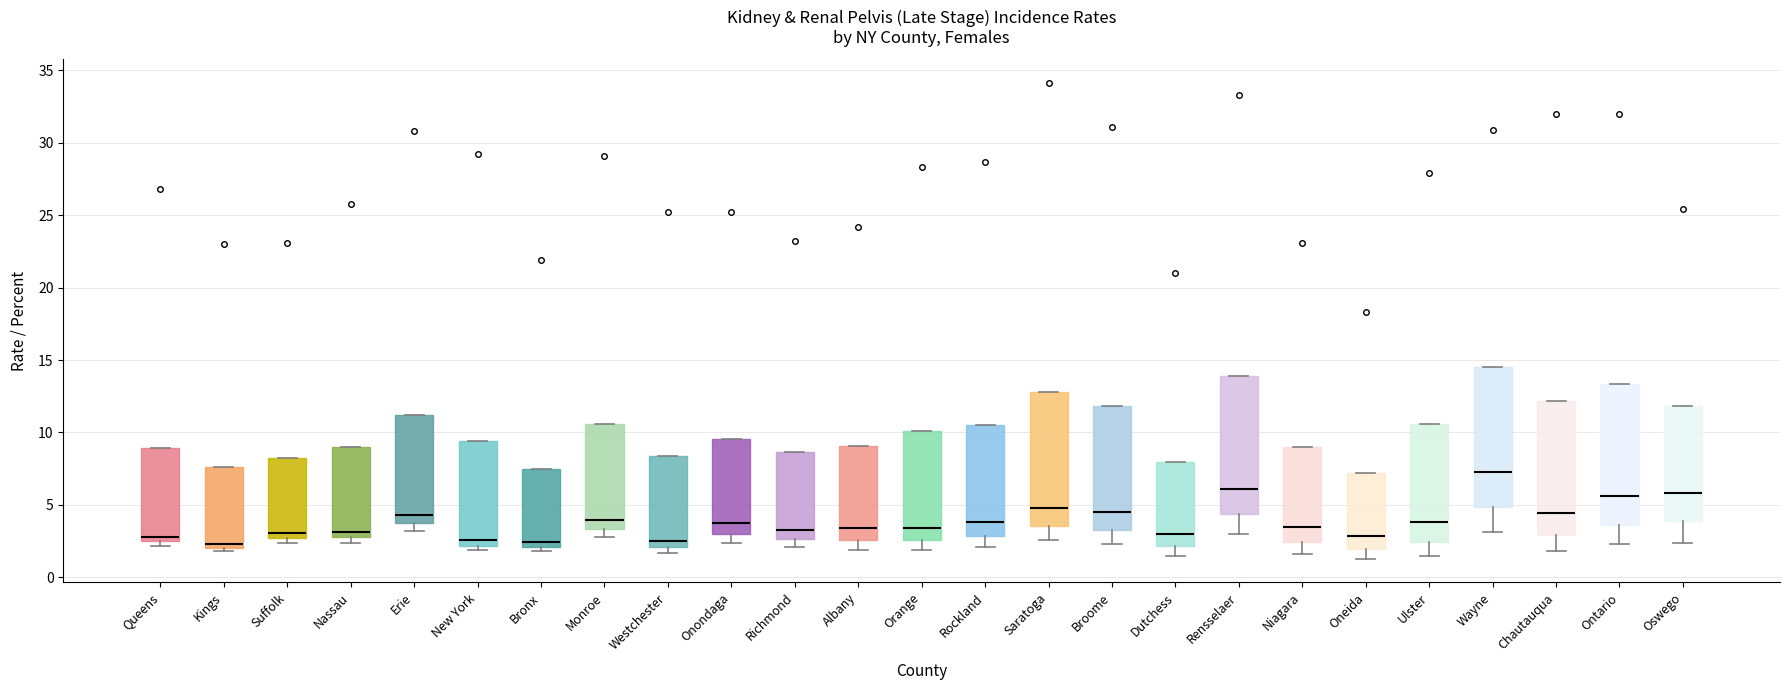

Where is the upper edge of the box for Niagara on the y-axis? The values are not printed on the chart, so give them approximately, as read against the axis.

9.0